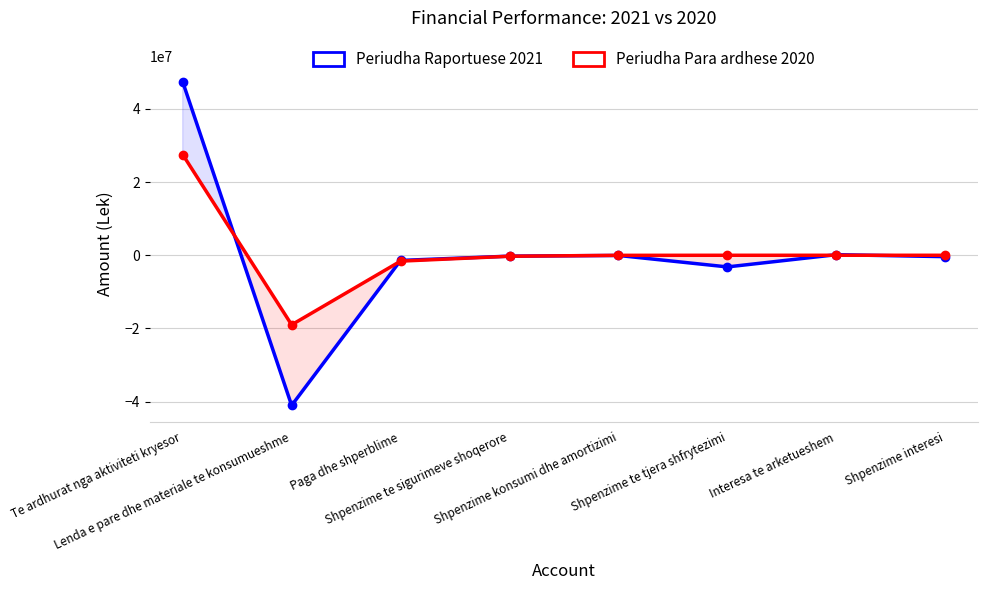

Is this an area chart (filled region under the line)?

No